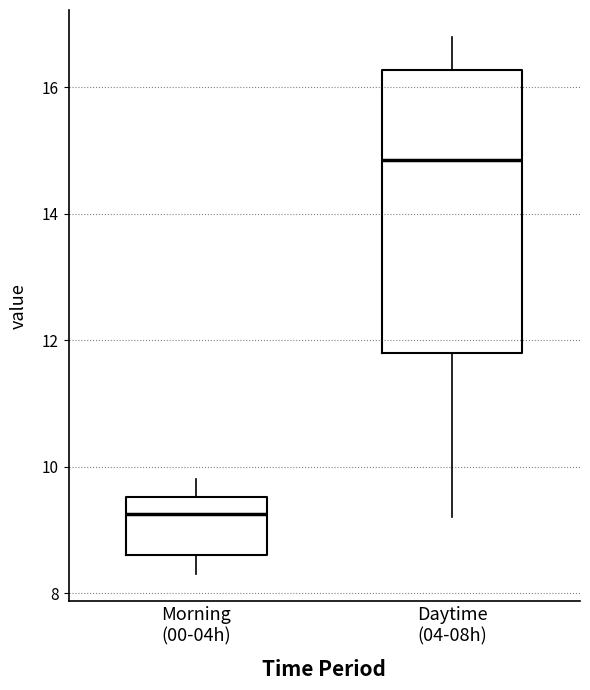

Reading left to right, transcribe this box plot: for each box, give where its median line is, the range the box spans, and where its two whiskers end, as read against the y-axis. The values are not printed on the chart, so give them approximately, as read against the axis.

Morning (00-04h): median 9.2, box 8.6 to 9.6, whiskers 8.4 to 9.8
Daytime (04-08h): median 14.8, box 11.8 to 16.2, whiskers 9.2 to 16.8